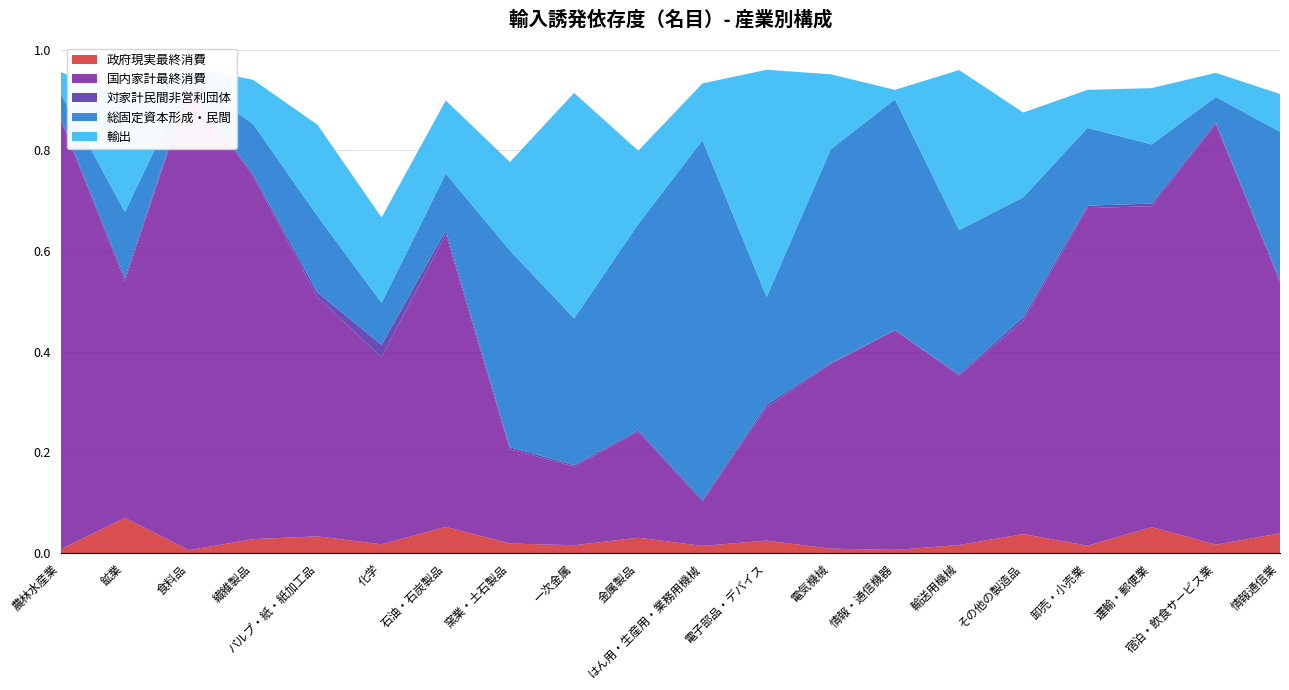

Reading left to right, what are all the values shown in this chart?

政府現実最終消費: 0.0	0.1	0.0	0.0	0.0	0.0	0.1	0.0	0.0	0.0	0.0	0.0	0.0	0.0	0.0	0.0	0.0	0.1	0.0	0.0
国内家計最終消費: 0.9	0.5	0.9	0.7	0.5	0.4	0.6	0.2	0.2	0.2	0.1	0.3	0.4	0.4	0.3	0.4	0.7	0.6	0.8	0.5
対家計民間非営利団体: 0.0	0.0	0.0	0.0	0.0	0.0	0.0	0.0	0.0	0.0	0.0	0.0	0.0	0.0	0.0	0.0	0.0	0.0	0.0	0.0
総固定資本形成・民間: 0.0	0.1	0.0	0.1	0.2	0.1	0.1	0.4	0.3	0.4	0.7	0.2	0.4	0.5	0.3	0.2	0.2	0.1	0.1	0.3
輸出: 0.0	0.2	0.0	0.1	0.2	0.2	0.1	0.2	0.4	0.1	0.1	0.5	0.1	0.0	0.3	0.2	0.1	0.1	0.0	0.1